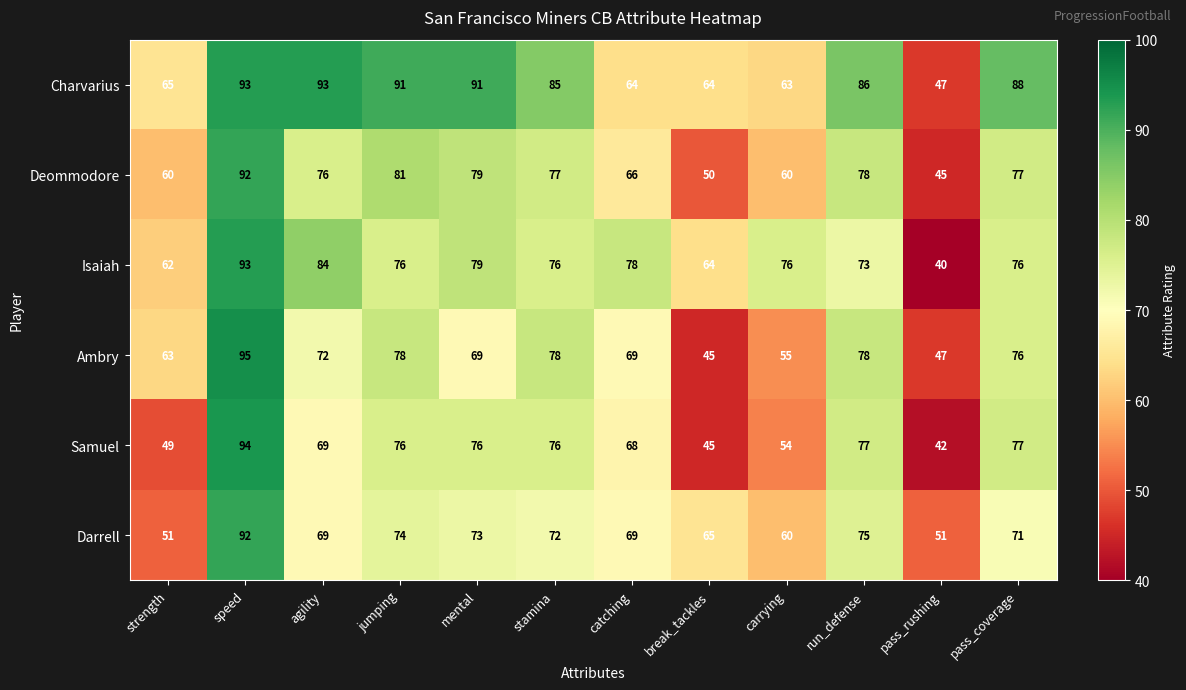

Which series has the largest total across all categories?

Charvarius